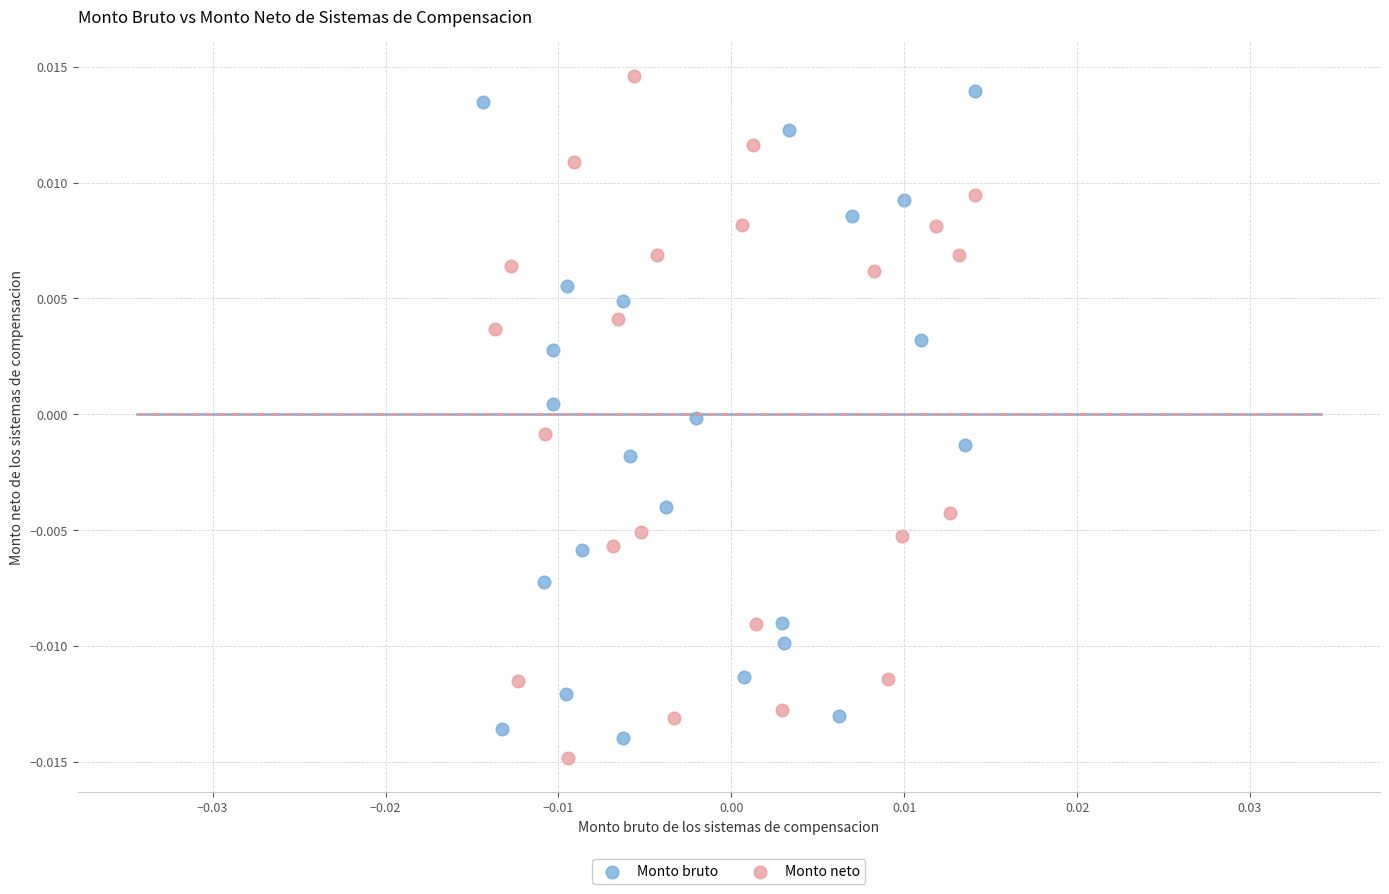

What are all the series names shown in the legend?

Monto bruto, Monto neto